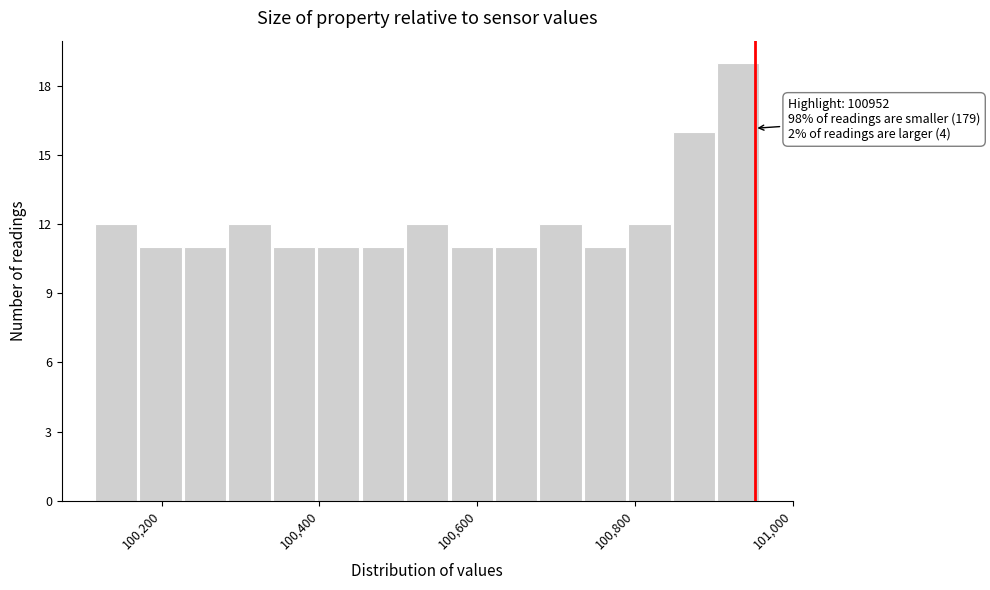

Read against the x-axis, roughly where is the centre of the tallest bar?

100940